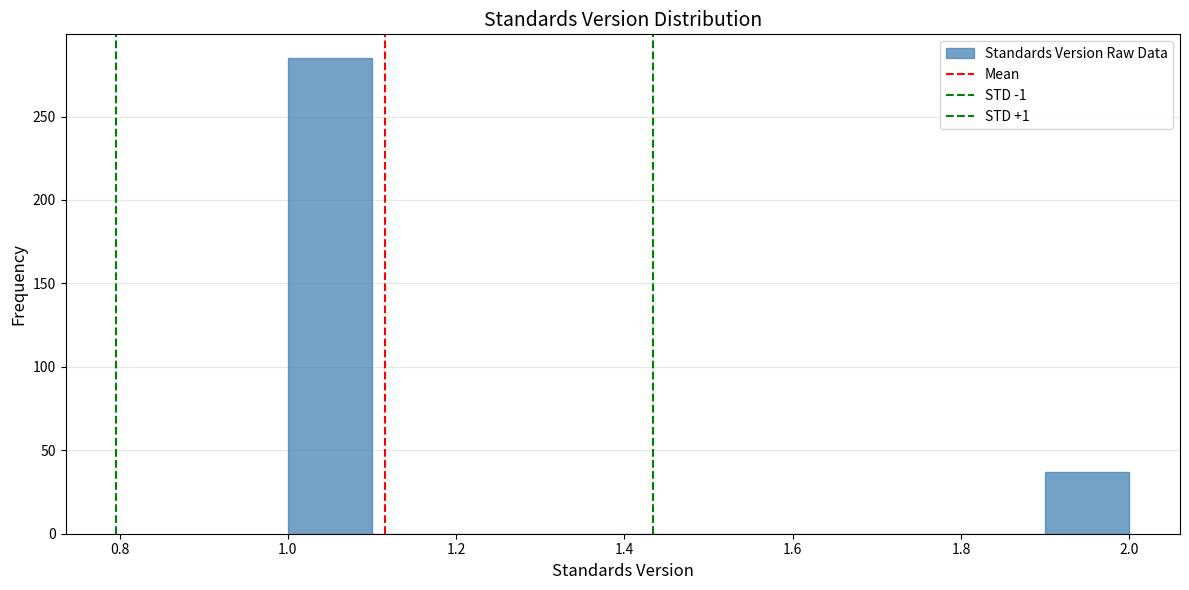

Reading left to right, list every bar in this chart as the range it spans on the x-axis followed by its height. The values are not printed on the chart, so give them approximately, as read against the axis.

1.0 to 1.1: 285
1.1 to 1.2: 0
1.2 to 1.3: 0
1.3 to 1.4: 0
1.4 to 1.5: 0
1.5 to 1.6: 0
1.6 to 1.7: 0
1.7 to 1.8: 0
1.8 to 1.9: 0
1.9 to 2.0: 35